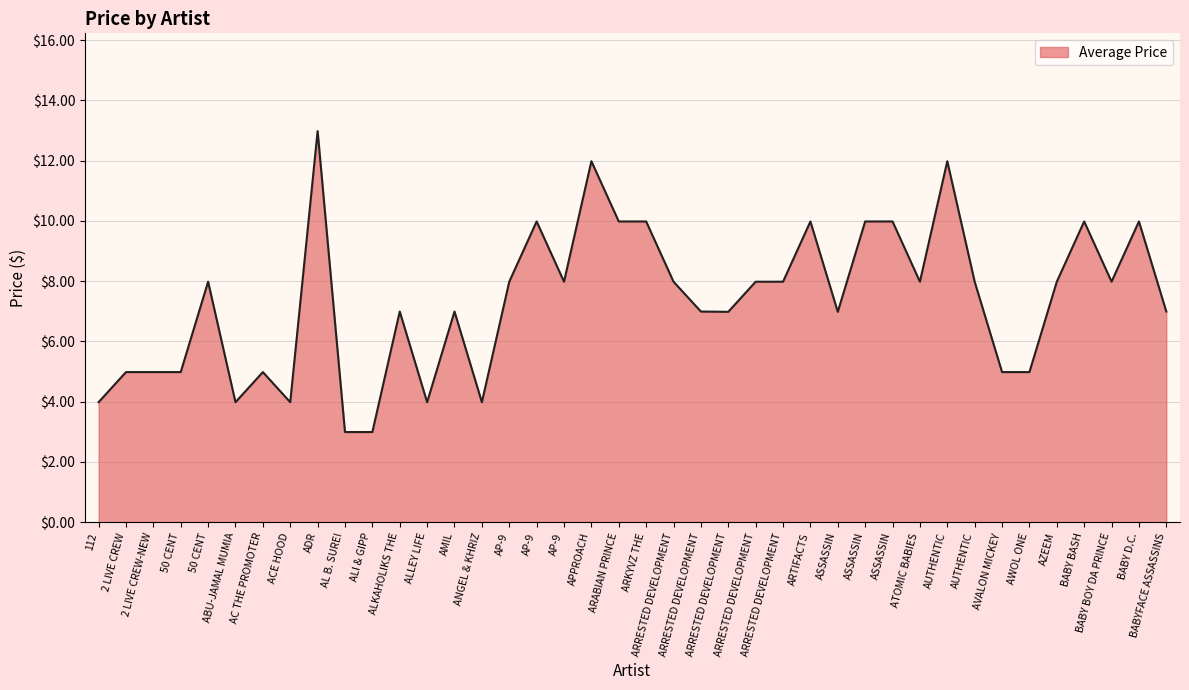

How many lines are shown in the chart?

1